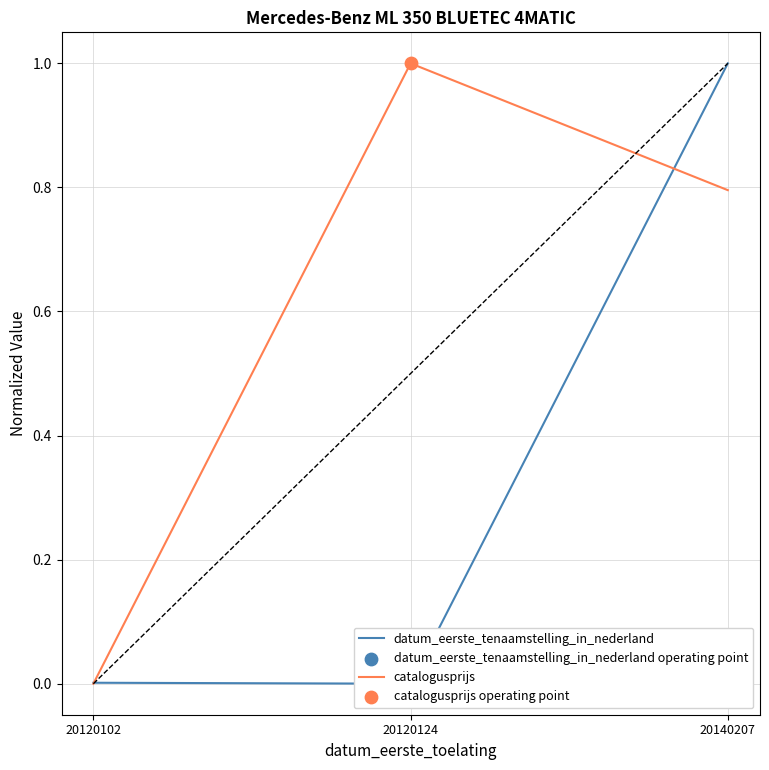

Which series has the largest total across all categories?

catalogusprijs